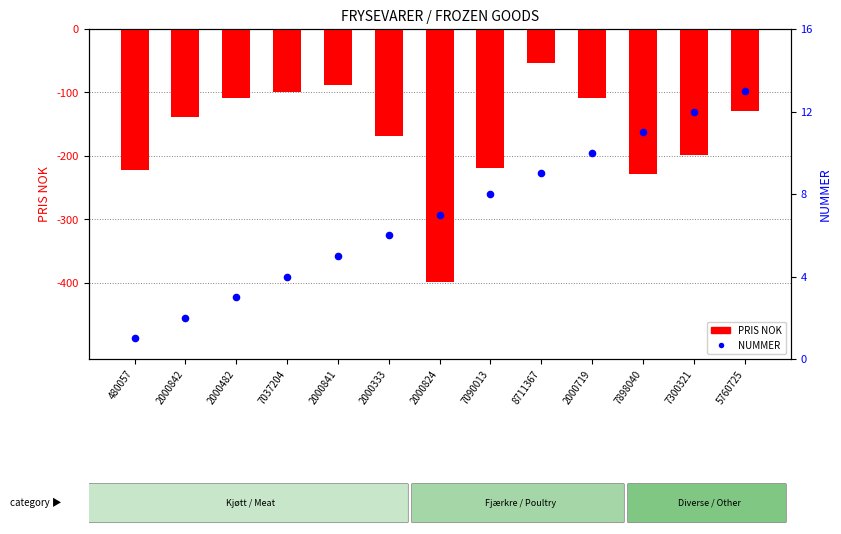

What are all the series names shown in the legend?

PRIS NOK, NUMMER